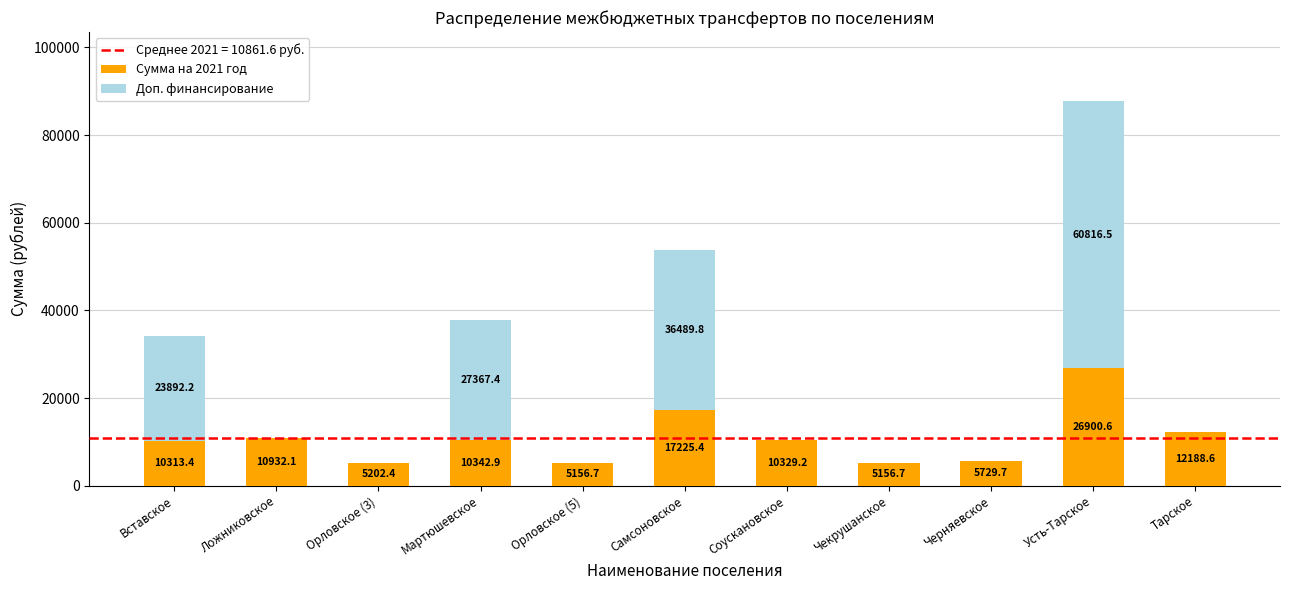

Reading left to right, transcribe the values for Сумма на 2021 год.

Вставское=10313.4	Ложниковское=10932.1	Орловское (3)=5202.4	Мартюшевское=10342.9	Орловское (5)=5156.7	Самсоновское=17225.4	Соускановское=10329.2	Чекрушанское=5156.7	Черняевское=5729.7	Усть-Тарское=26900.6	Тарское=12188.6